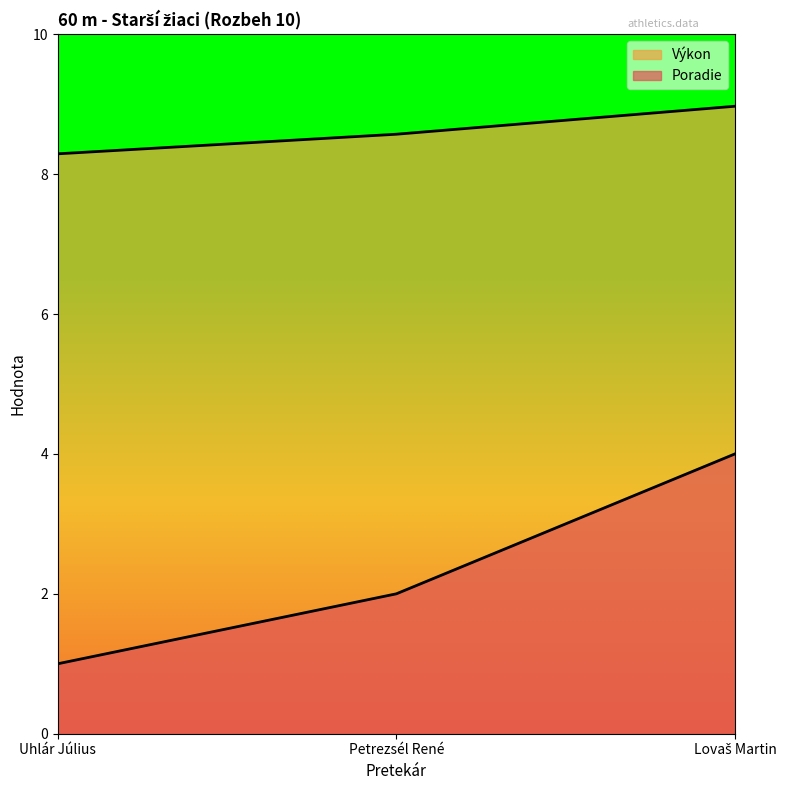

What is the label of the 3rd point from the left?

Lovaš Martin